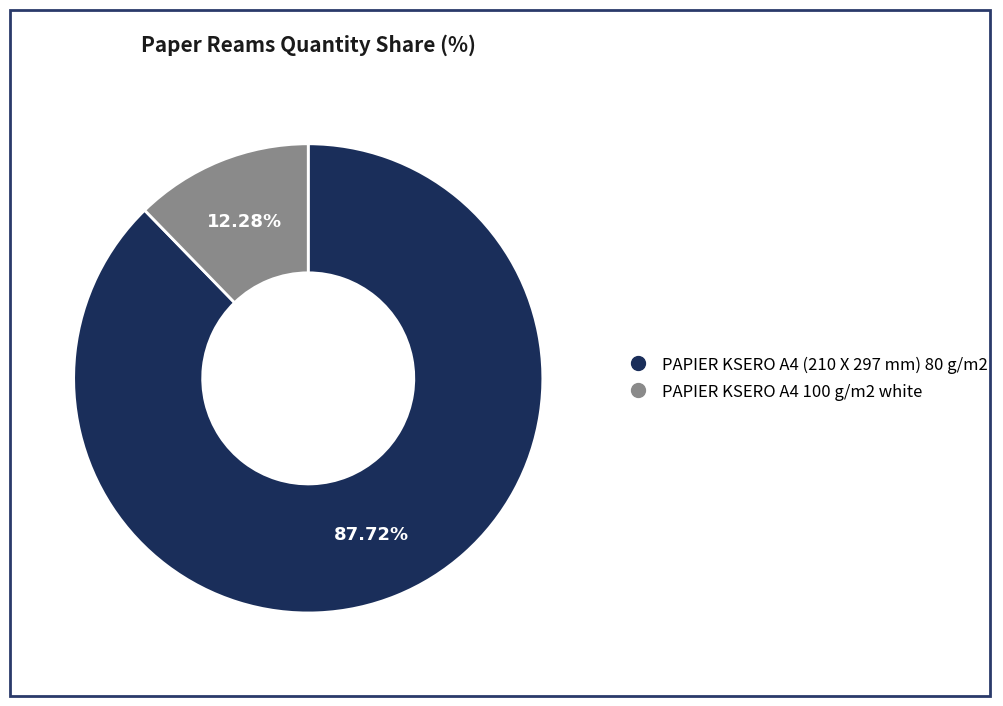

Which has a higher value, PAPIER KSERO A4 (210 X 297 mm) 80 g/m2 or PAPIER KSERO A4 100 g/m2 white?

PAPIER KSERO A4 (210 X 297 mm) 80 g/m2